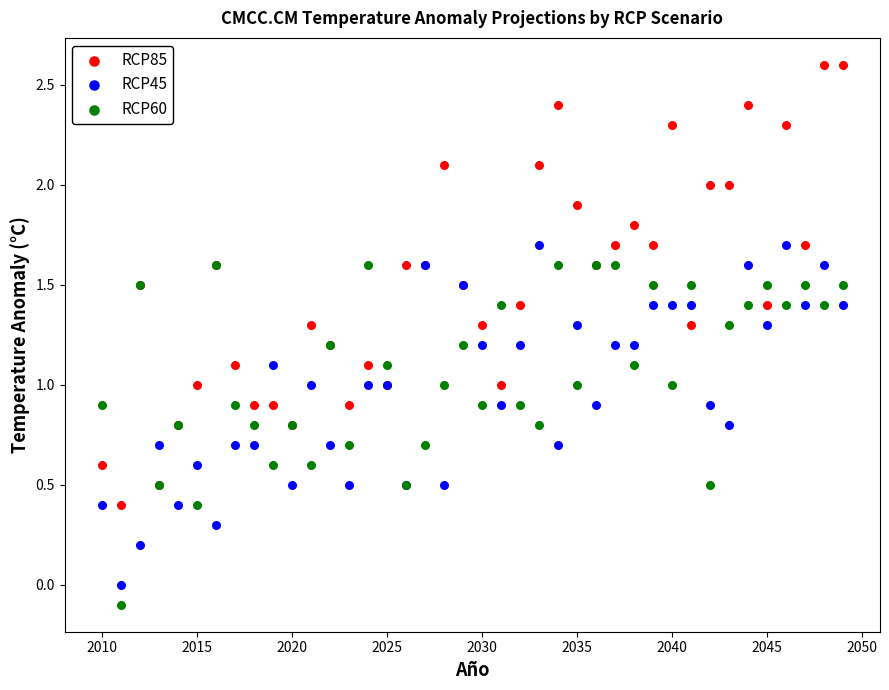

Which series reaches the maximum Y coordinate?

RCP85